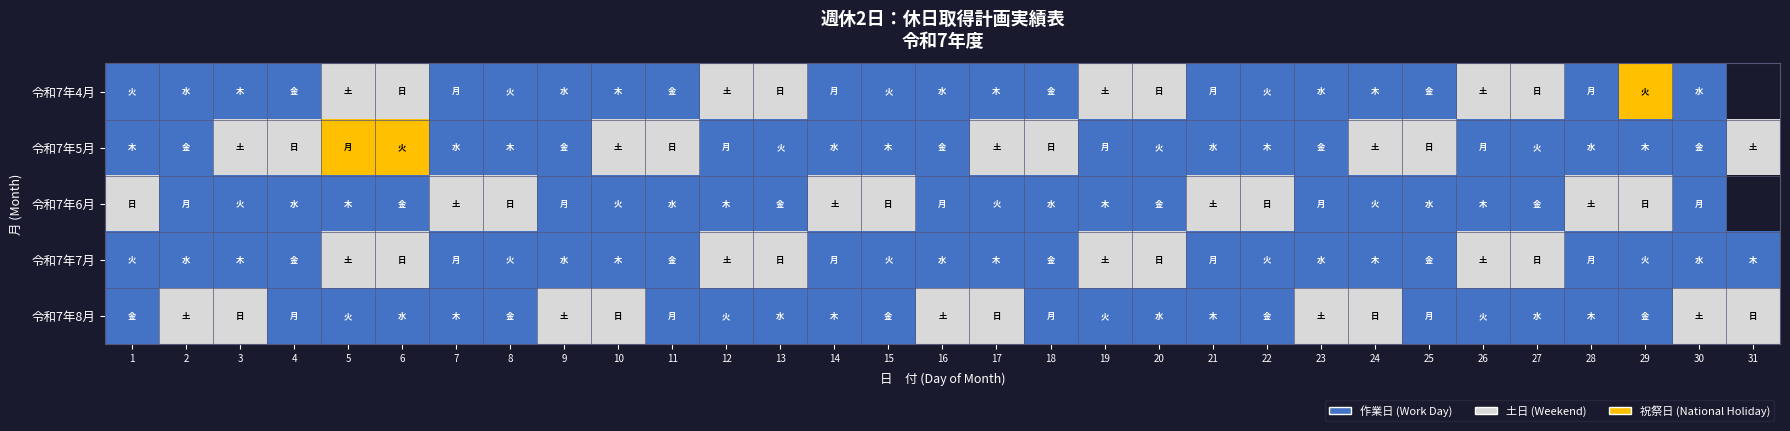

Which series changed the most between 3 and 29?

令和7年4月